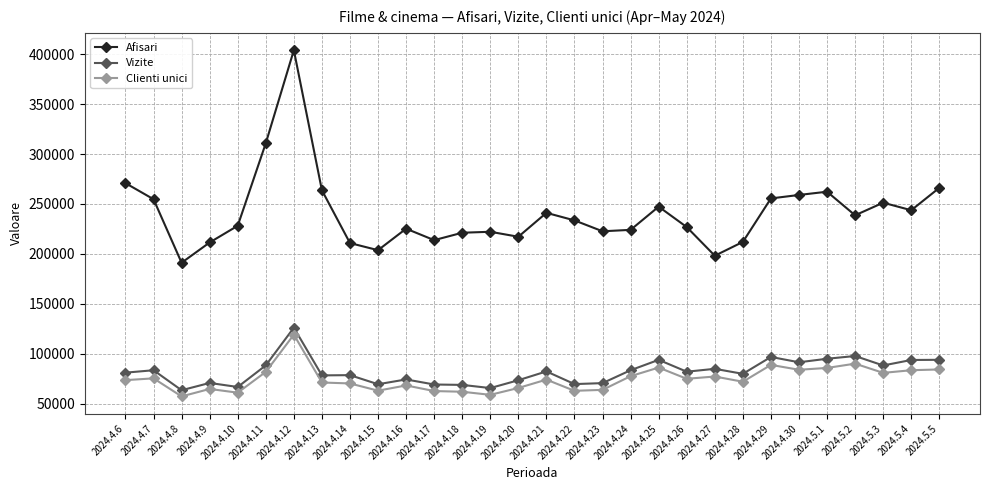

True or false: Clienti unici has more than 0 interior local peaks.

True